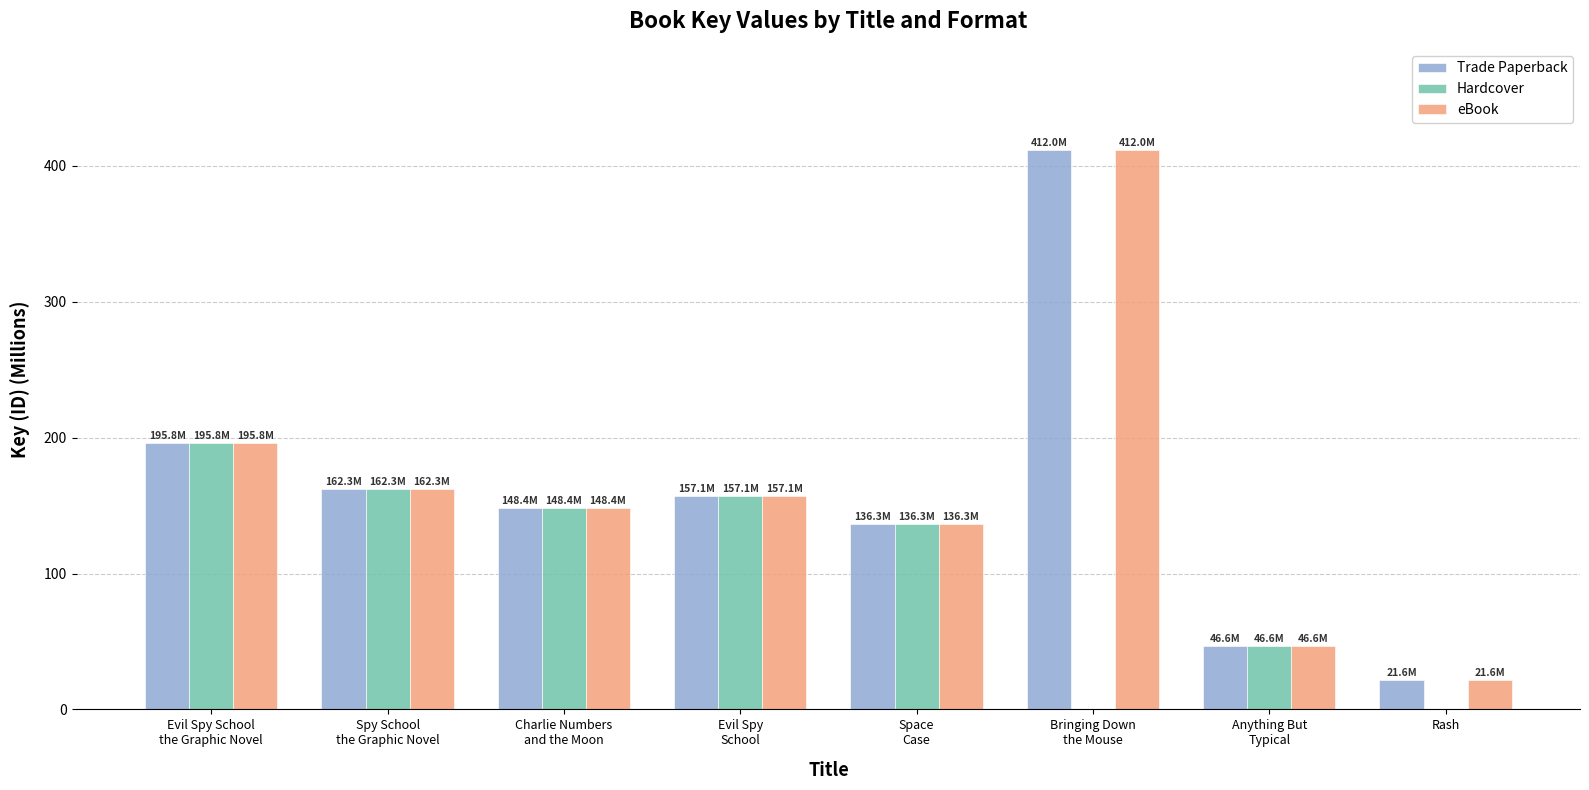

What is the sum of all Trade Paperback values?

1280.3